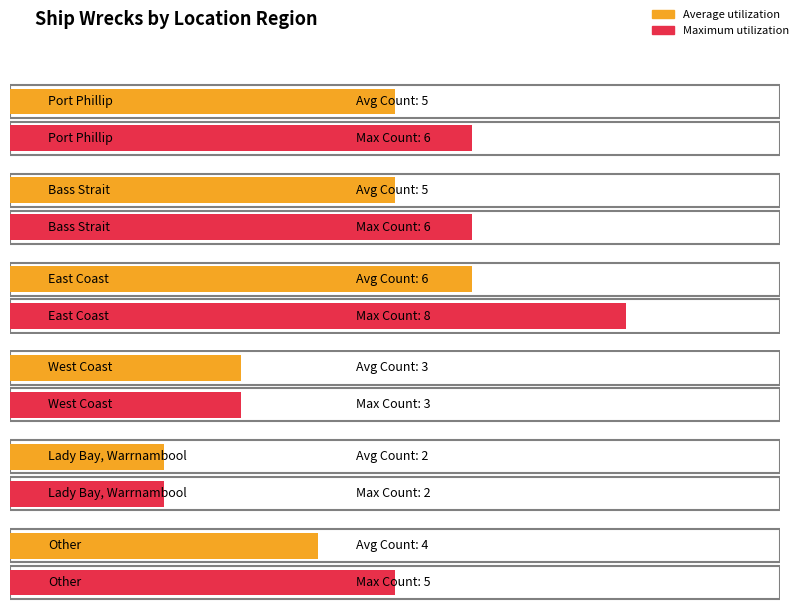

Where does the data first go above 5?

East Coast